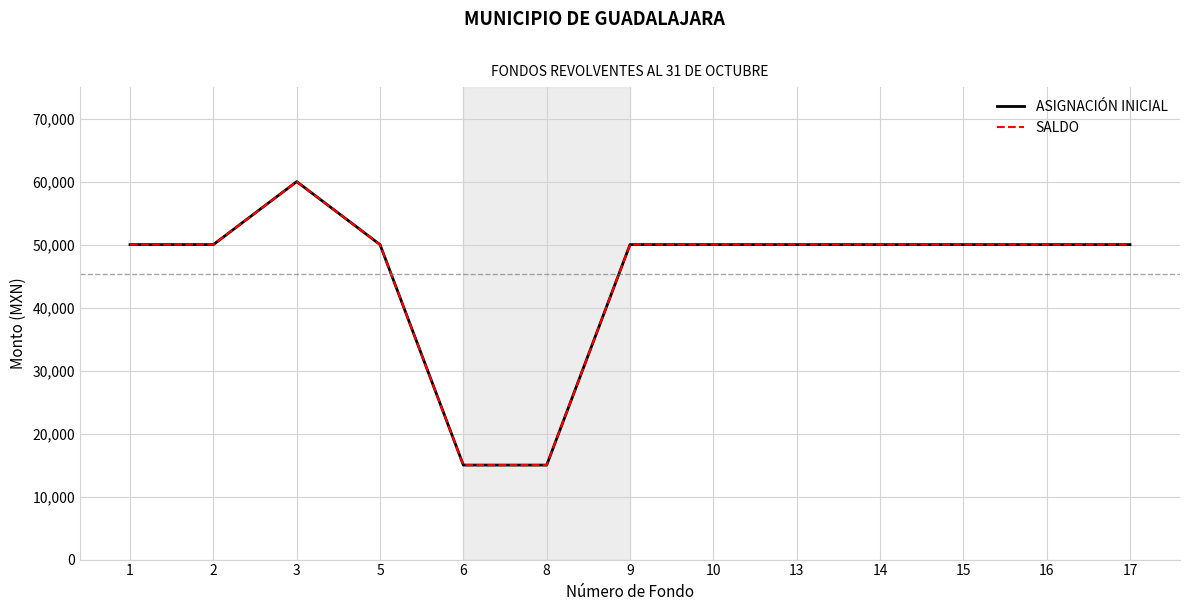

True or false: ASIGNACIÓN INICIAL has a value of 50000 at 17.

True